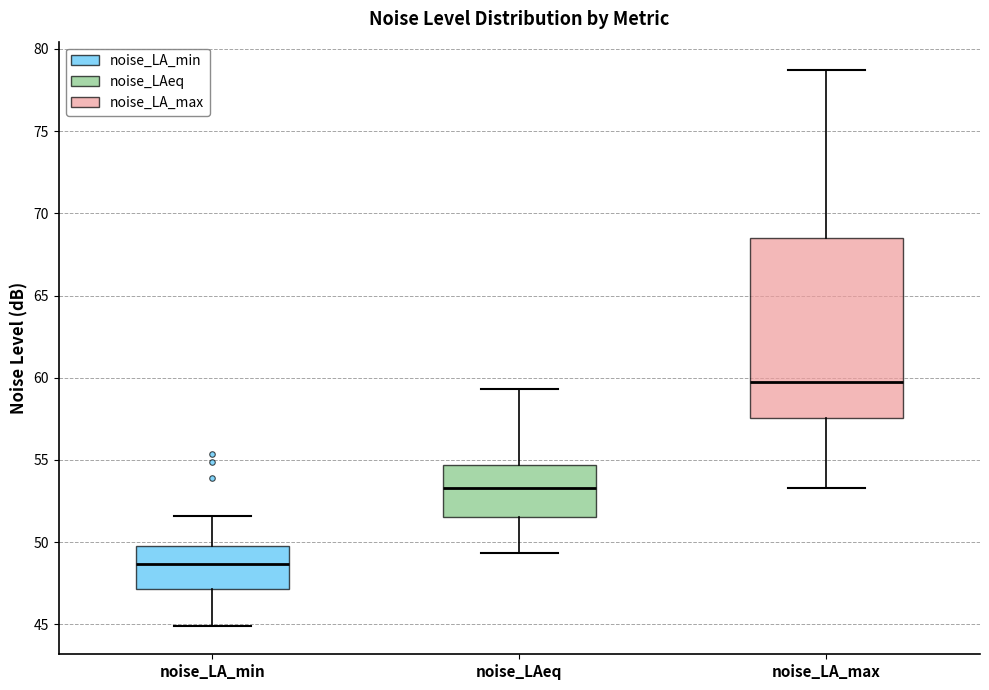

Reading left to right, read every box against the y-axis: the position of its median line, the range the box covers, and the ends of its whiskers. The values are not printed on the chart, so give them approximately, as read against the axis.

noise_LA_min: median 48.5, box 47.0 to 50.0, whiskers 45.0 to 51.5
noise_LAeq: median 53.5, box 51.5 to 54.5, whiskers 49.5 to 59.5
noise_LA_max: median 60.0, box 57.5 to 68.5, whiskers 53.5 to 78.5